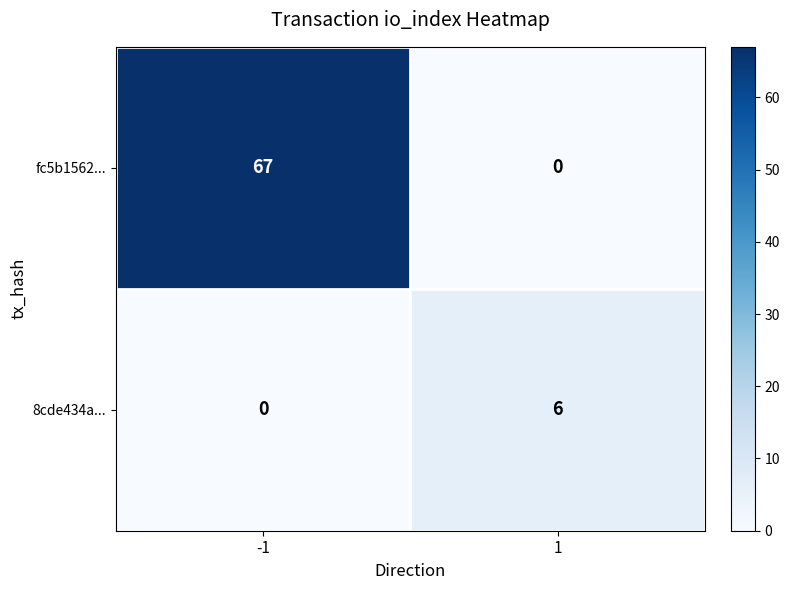

Between -1 and 1, which series saw the biggest shift?

fc5b1562...